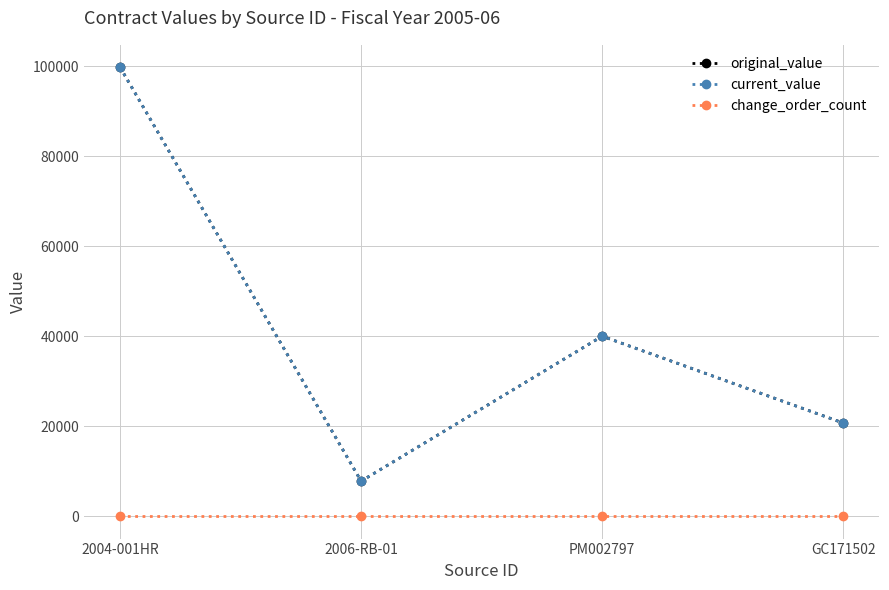

Where does the current_value series first go above 40000?

2004-001HR